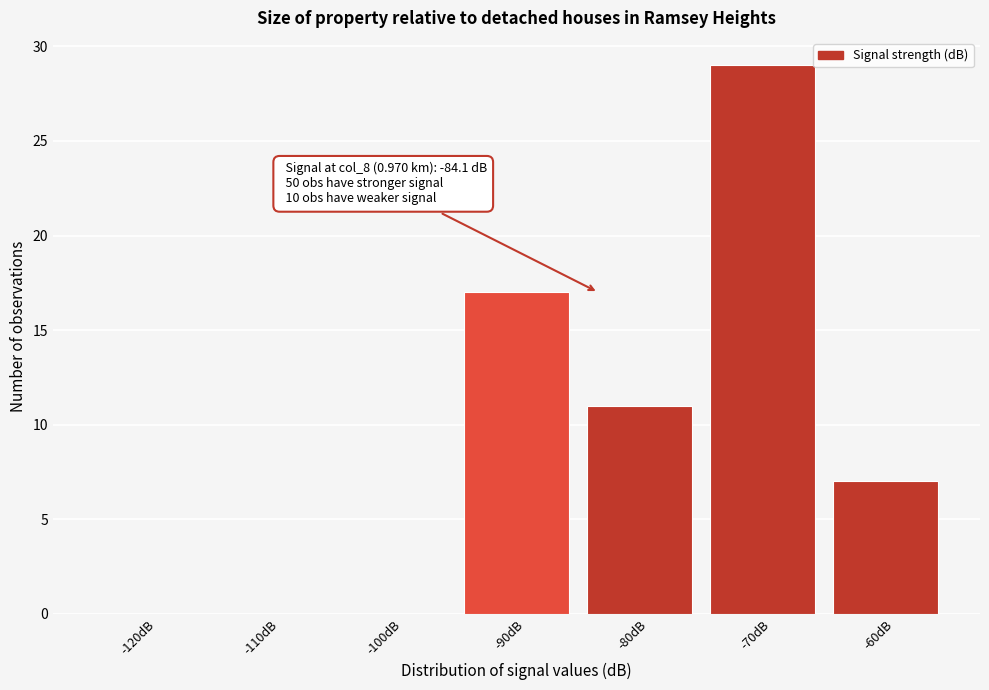

Reading right to left, transcribe all the data shown in this chart.

-60dB=7	-70dB=29	-80dB=11	-90dB=17	-100dB=0	-110dB=0	-120dB=0